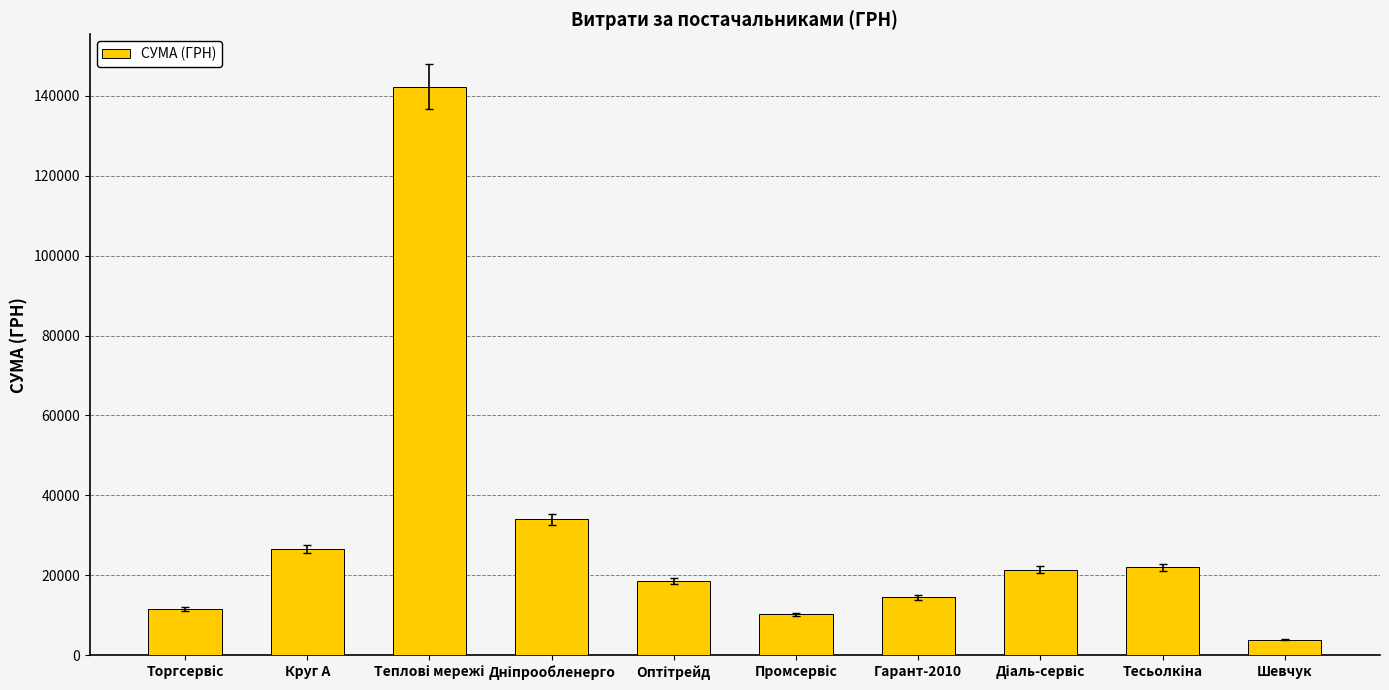

What is the change in value from Круг А to Шевчук?

-22706.0